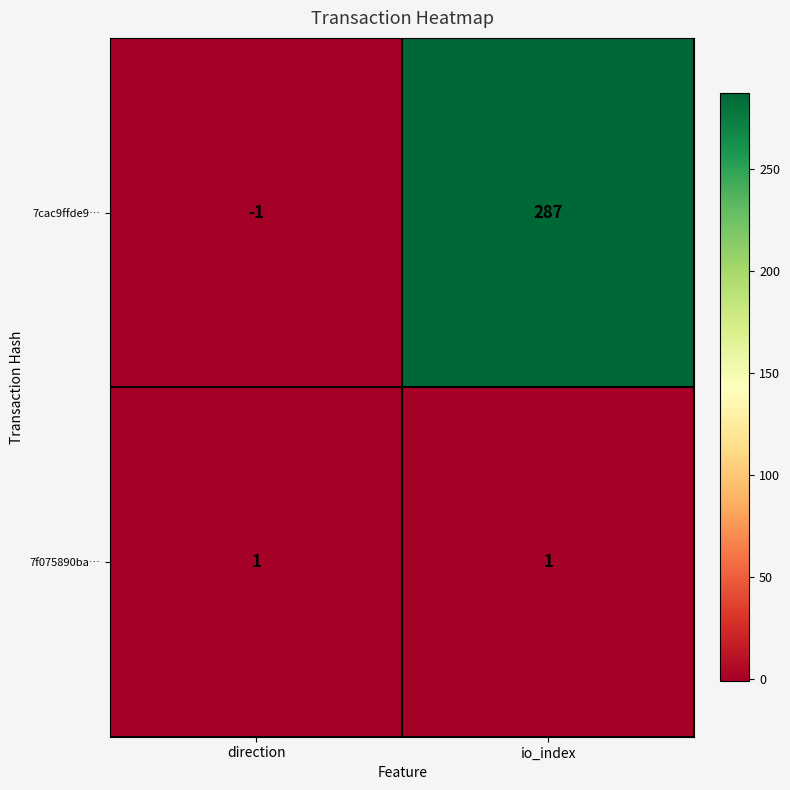

At io_index, list the series in order from smallest to largest.

7f075890ba…, 7cac9ffde9…